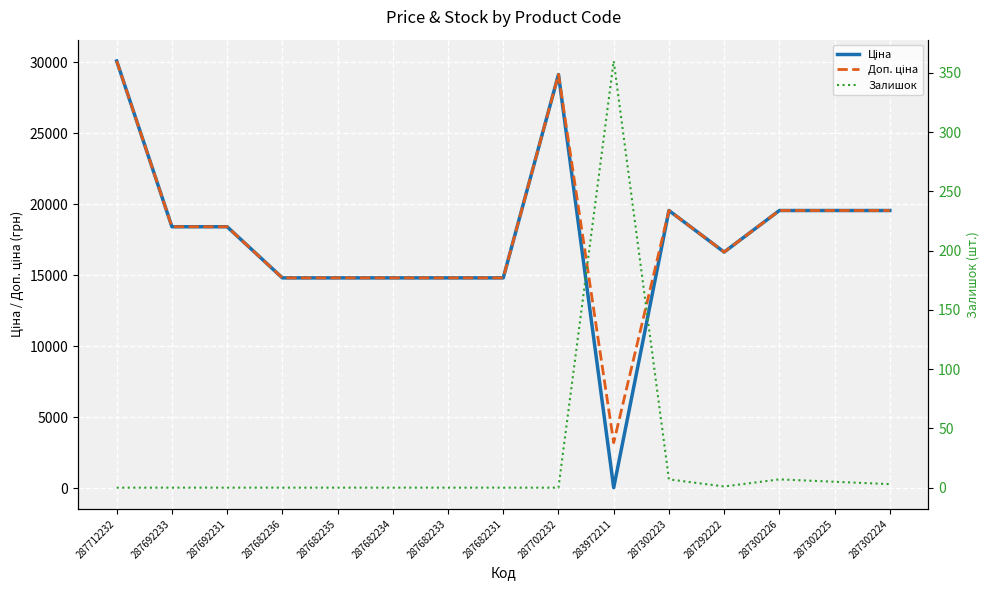

At which label does Ціна reach its peak?

287712232